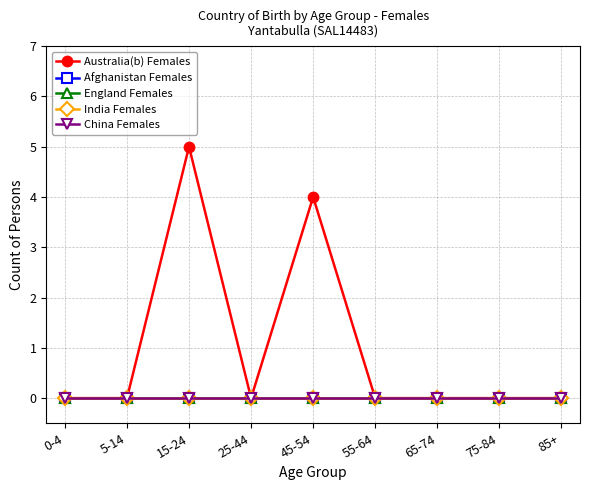

Does the chart have visible grid lines?

Yes